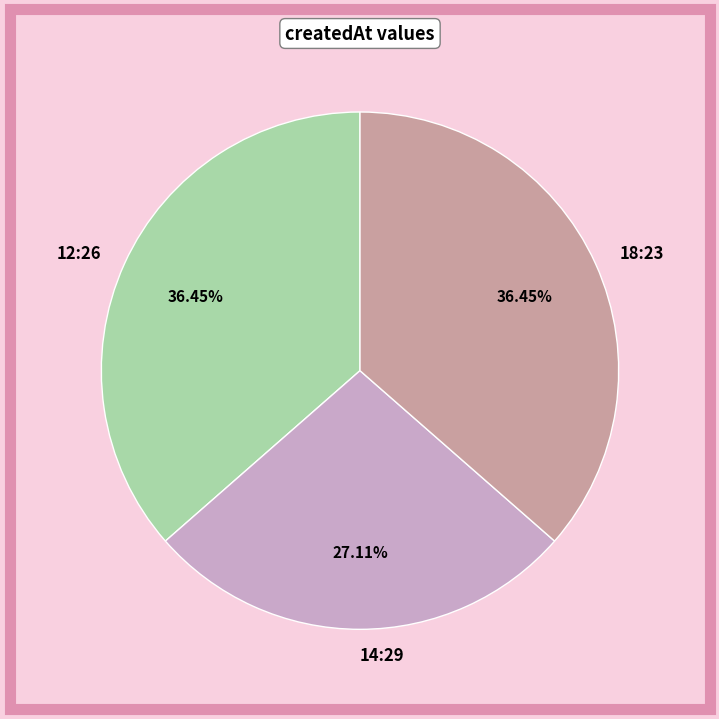

Is there any slice that represents more than half of the pie?

No